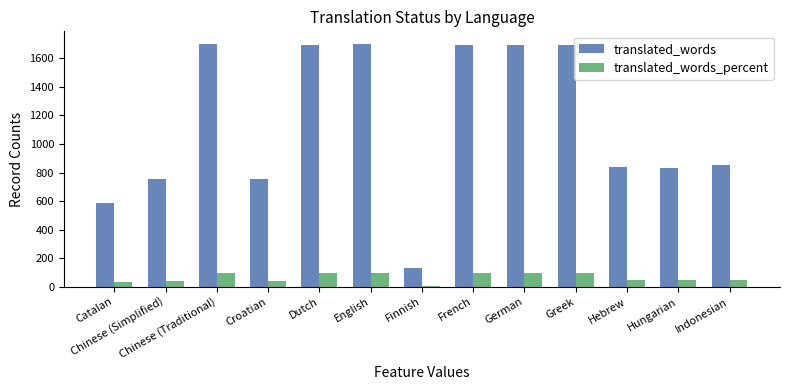

What is the spread (max minus min) of values at Greek?

1594.0